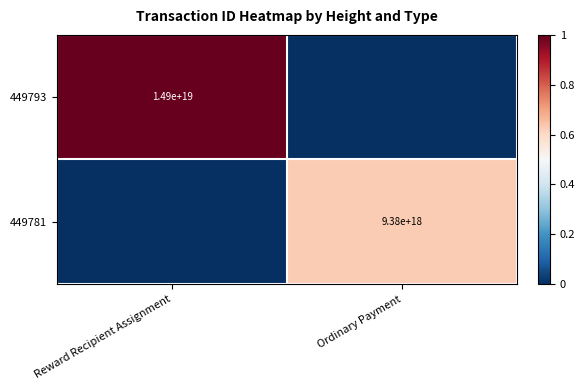

The 449781 series shows 16580126770681653248 at Ordinary Payment. True or false?

False